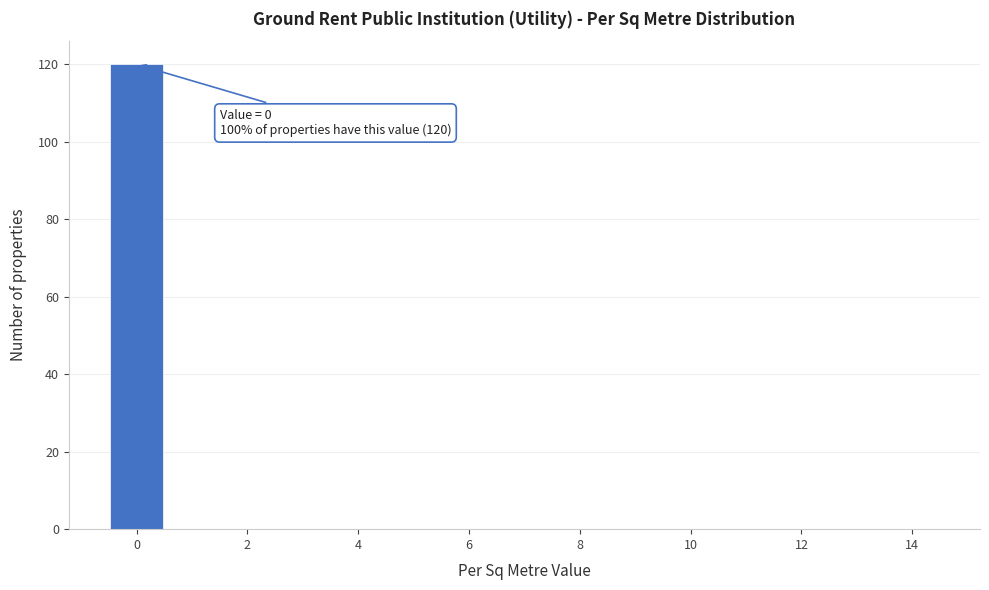

Which range on the x-axis has the tallest bar?

-0.5 to 0.5